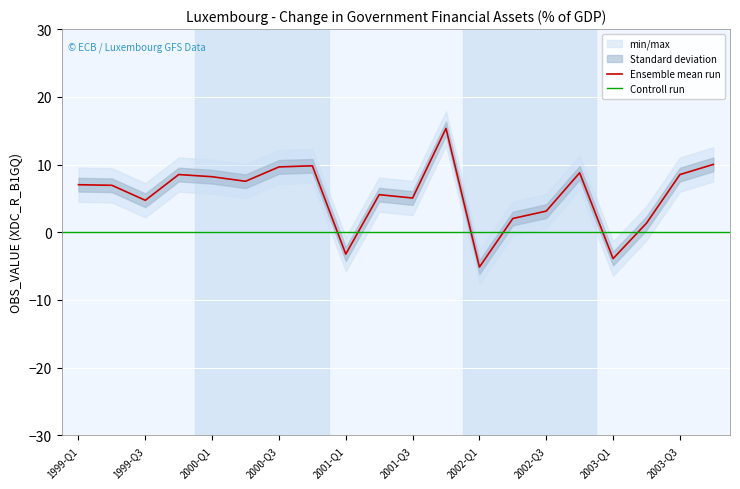

Reading left to right, transcribe all the data shown in this chart.

1999-Q1=7.0	1999-Q2=6.9	1999-Q3=4.7	1999-Q4=8.5	2000-Q1=8.2	2000-Q2=7.5	2000-Q3=9.6	2000-Q4=9.8	2001-Q1=-3.2	2001-Q2=5.5	2001-Q3=5.0	2001-Q4=15.3	2002-Q1=-5.1	2002-Q2=2.0	2002-Q3=3.1	2002-Q4=8.8	2003-Q1=-3.9	2003-Q2=1.3	2003-Q3=8.5	2003-Q4=10.0